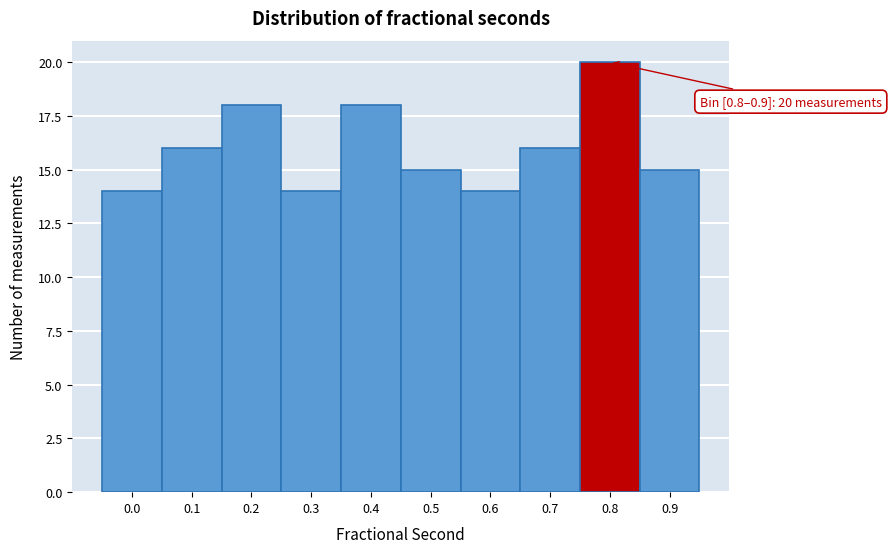

Reading right to left, what are all the values shown in this chart?

15	20	16	14	15	18	14	18	16	14